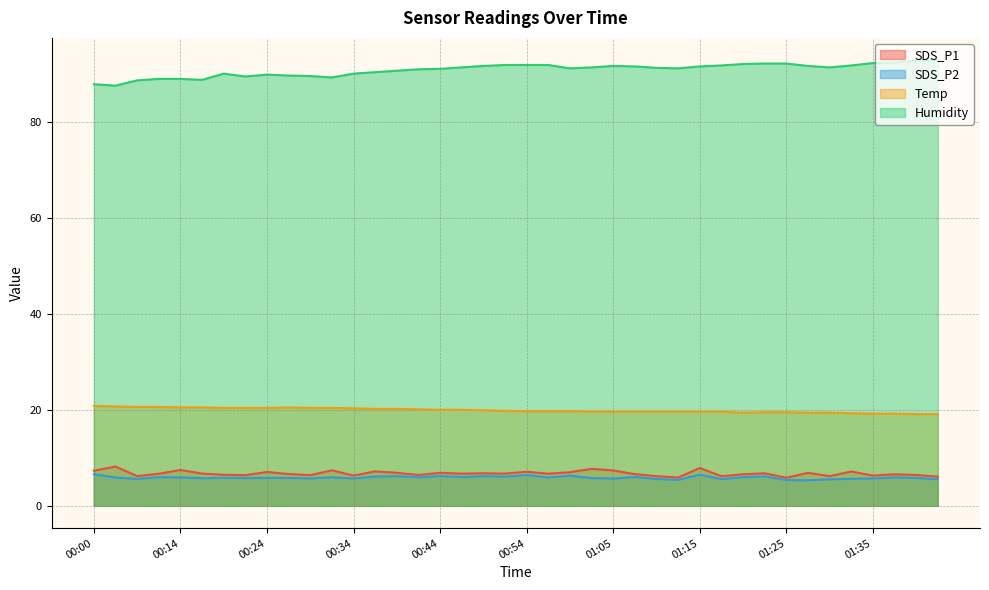

How many lines are shown in the chart?

4